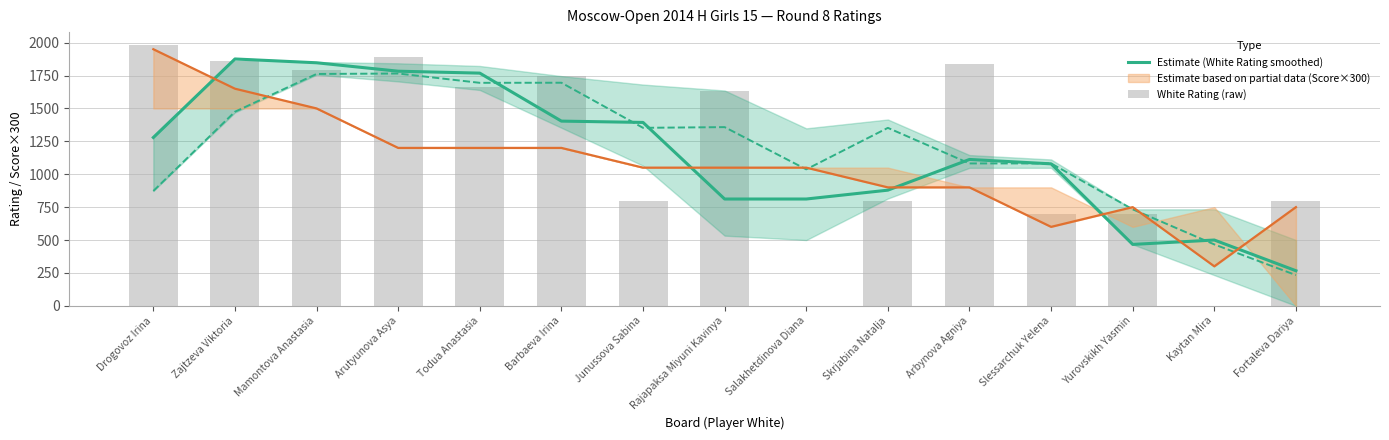

What position from the right is Todua Anastasia?

11